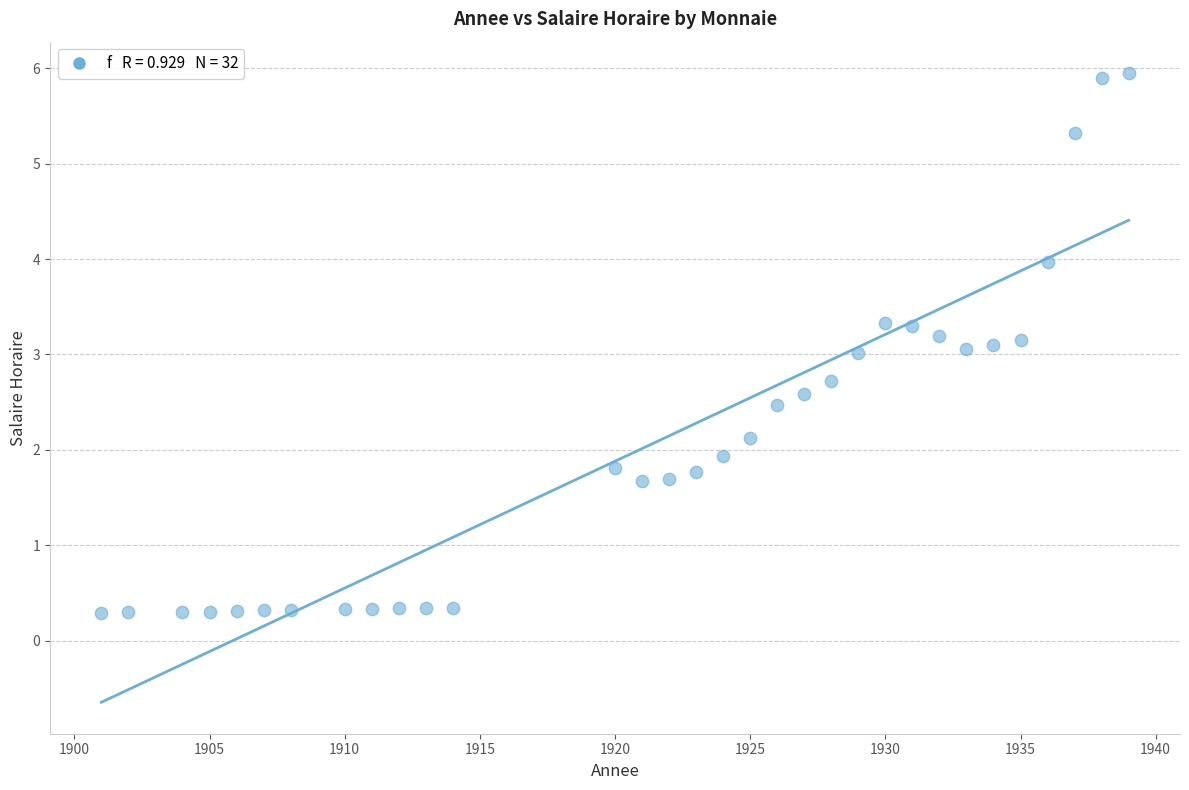

What is the range of X values (max minus min)?

38.0